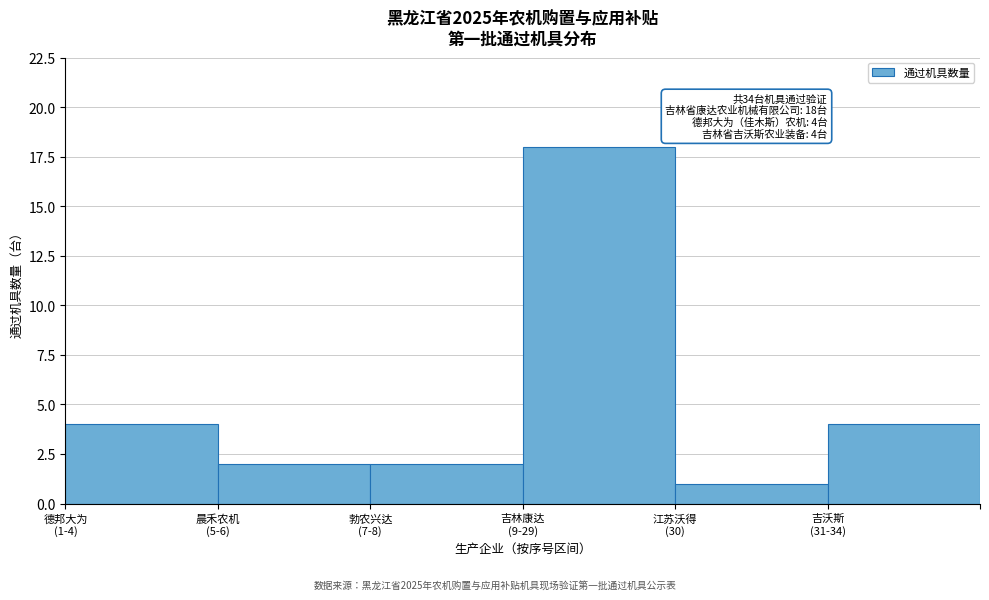

Reading right to left, transcribe all the data shown in this chart.

4	1	18	2	2	4